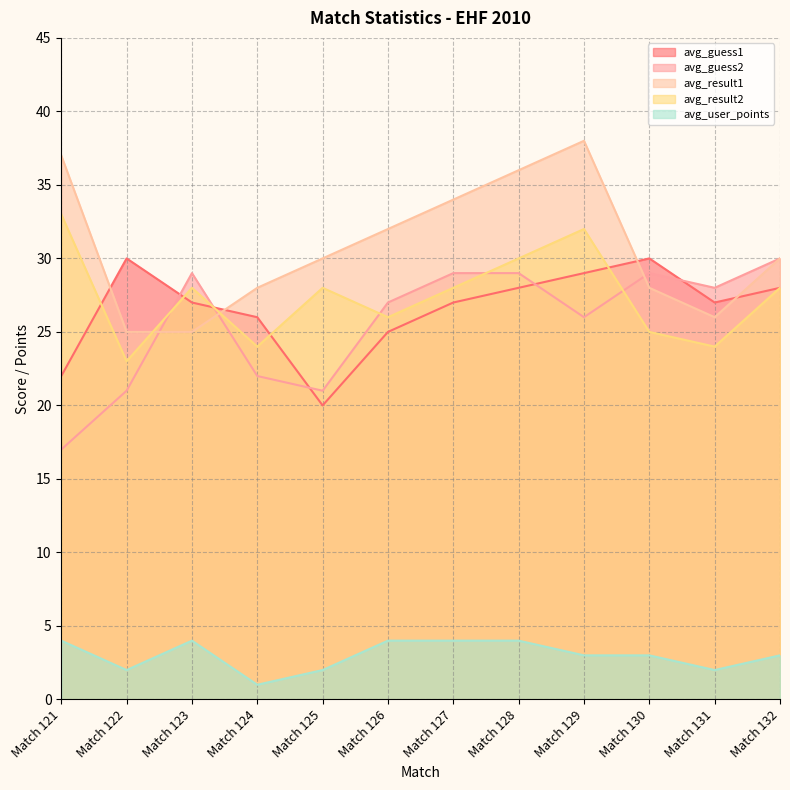

What is the sum of all avg_result1 values?

369